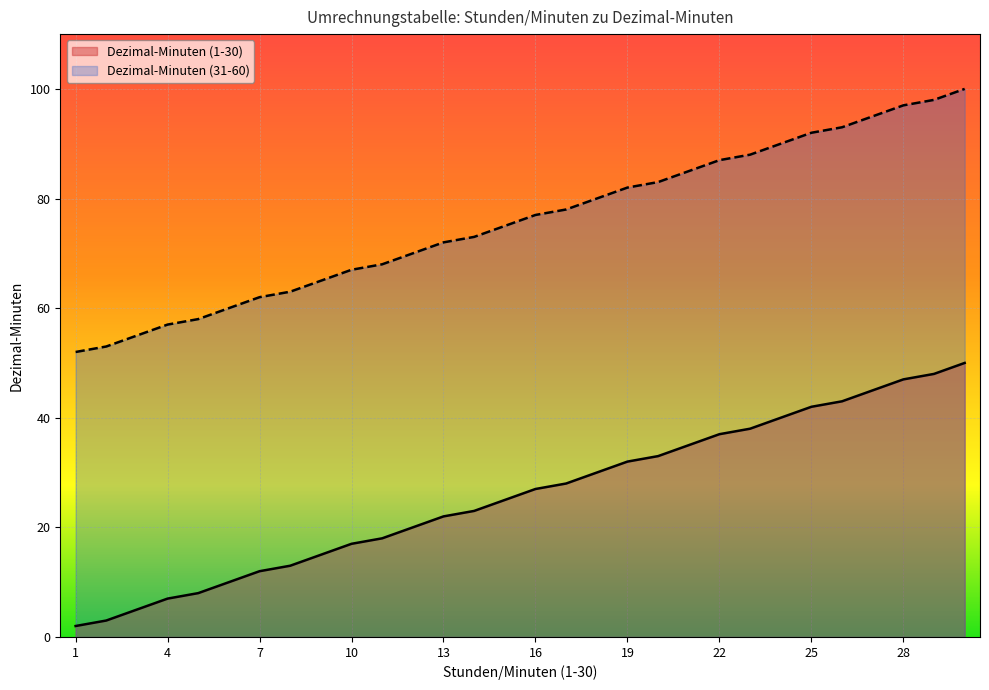

How many lines are shown in the chart?

2